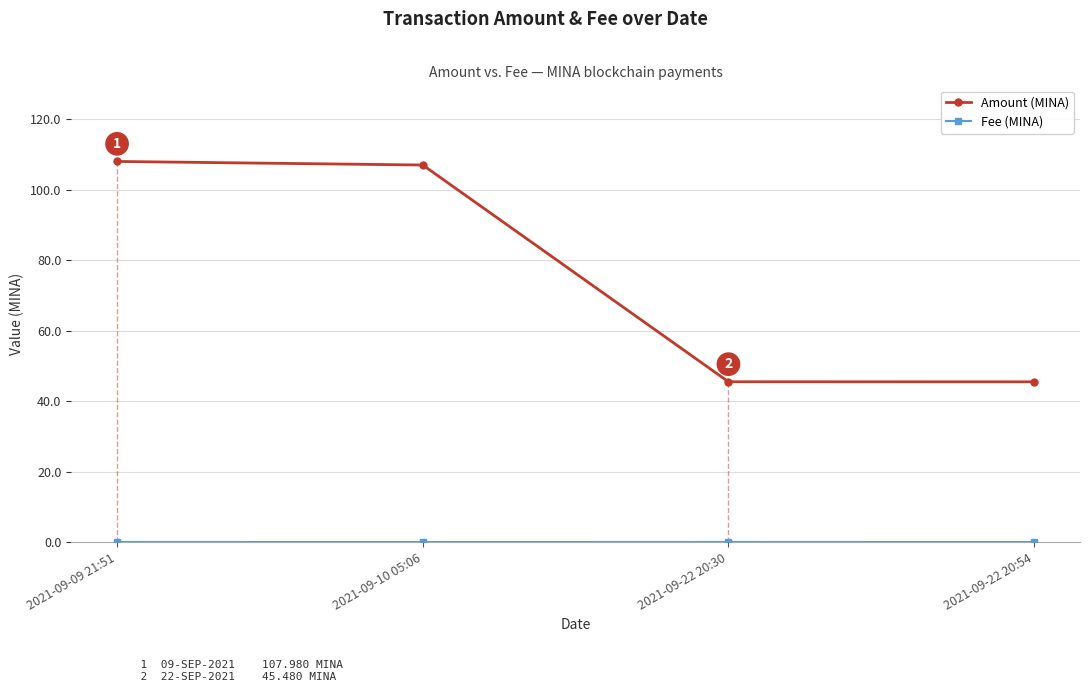

What is the difference between the maximum and minimum values in the Amount (MINA) series?

62.5